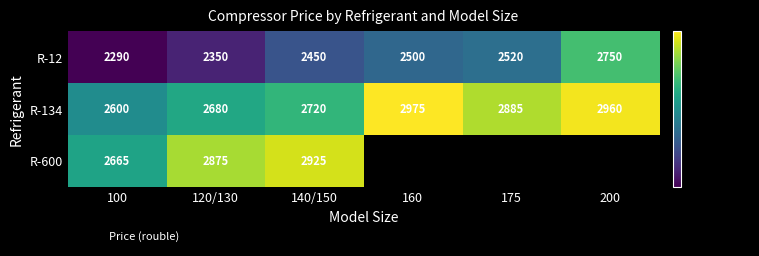

The R-12 series shows 2350.0 at 120/130. True or false?

True